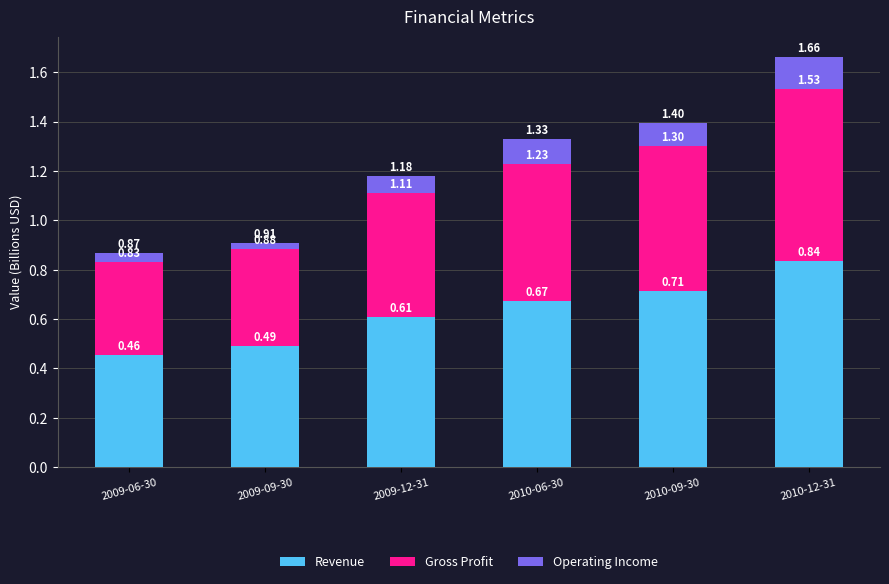

What is the total value across all series at 2009-06-30?

0.9